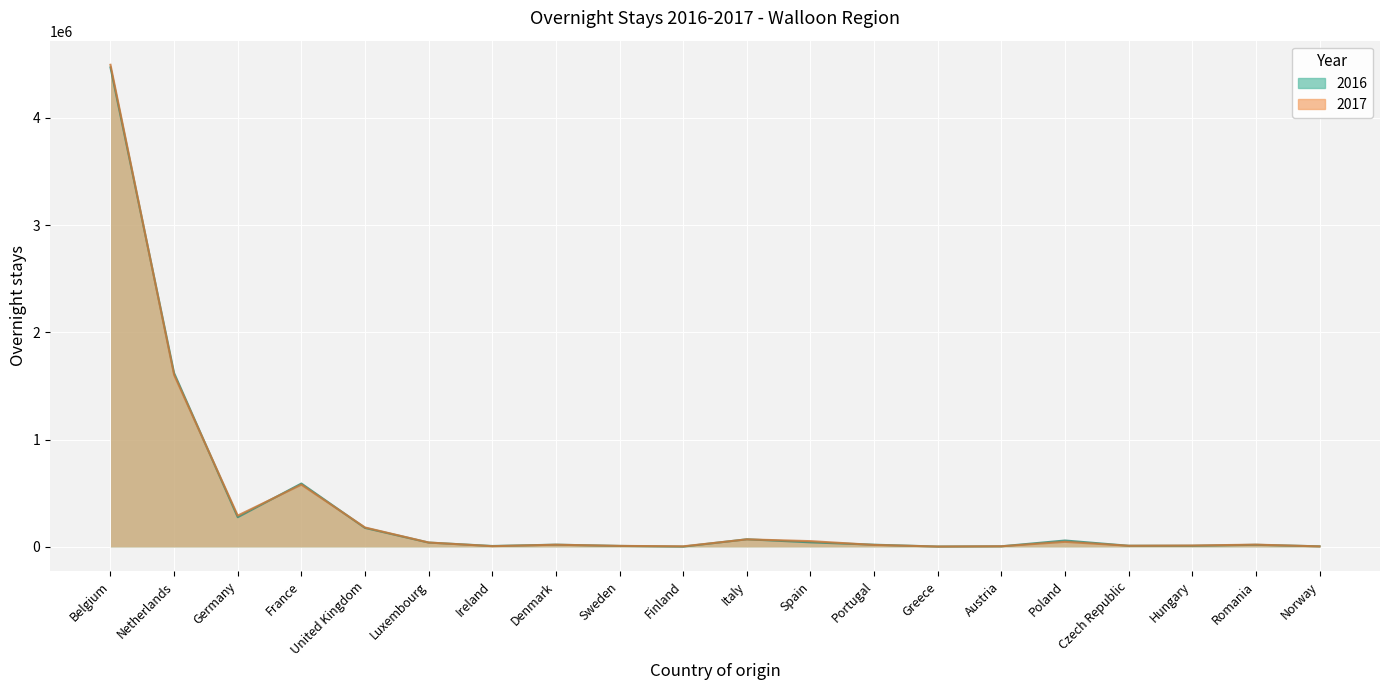

How many times do 2016 and 2017 cross each other?

13